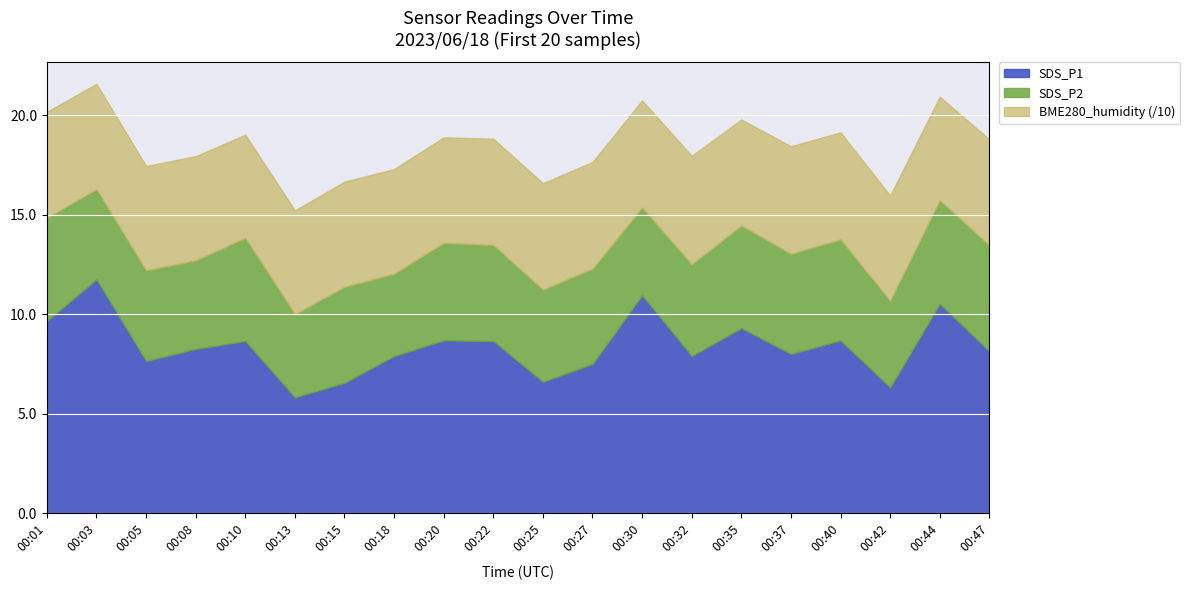

What is the lowest value of the SDS_P1 series?

5.8